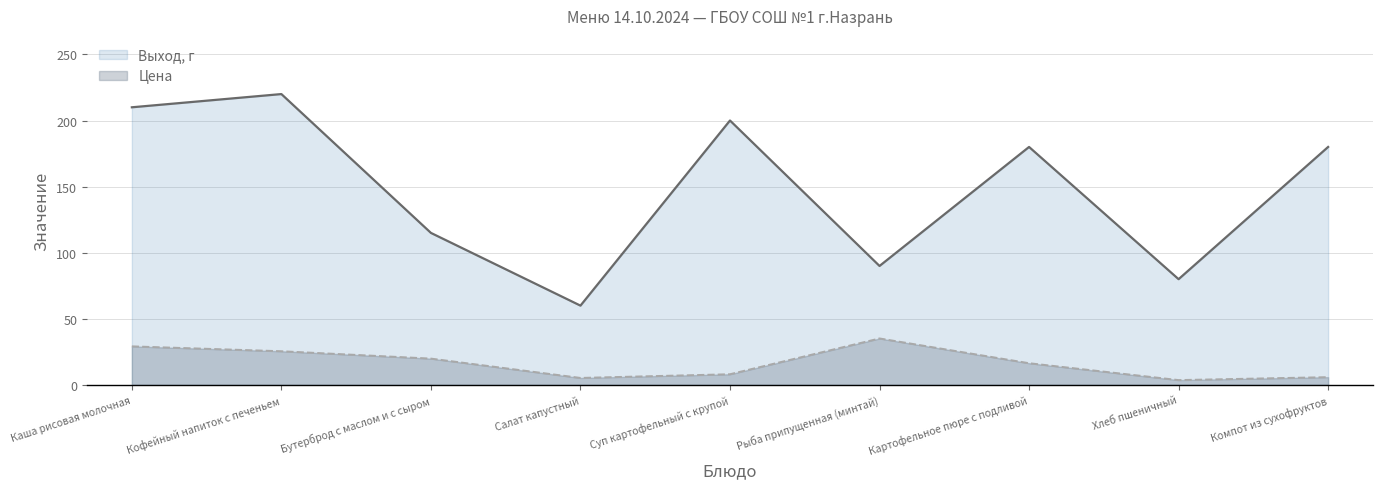

The value of Выход, г at Кофейный напиток с печеньем is 220.0. True or false?

True